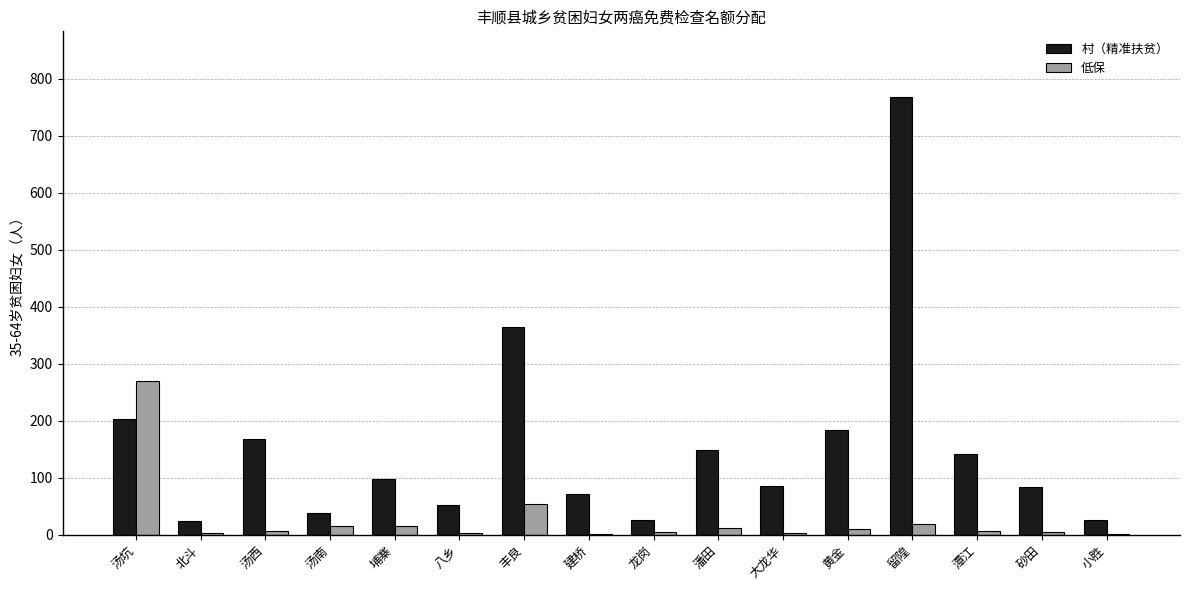

At which label does 低保 reach its peak?

汤坑